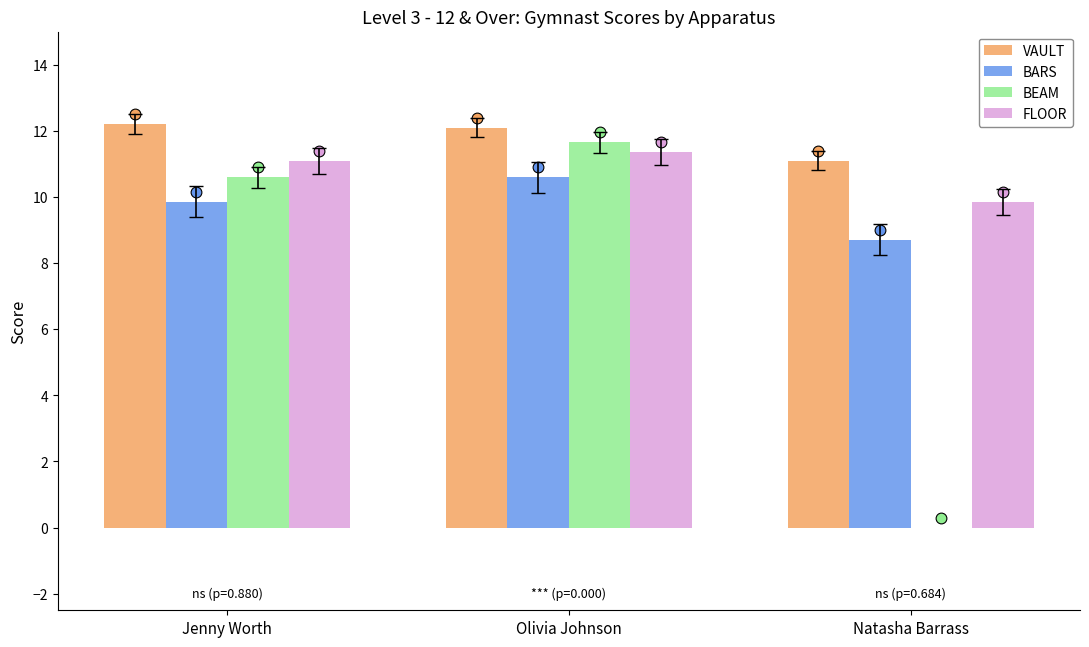

What are all the series names shown in the legend?

VAULT, BARS, BEAM, FLOOR